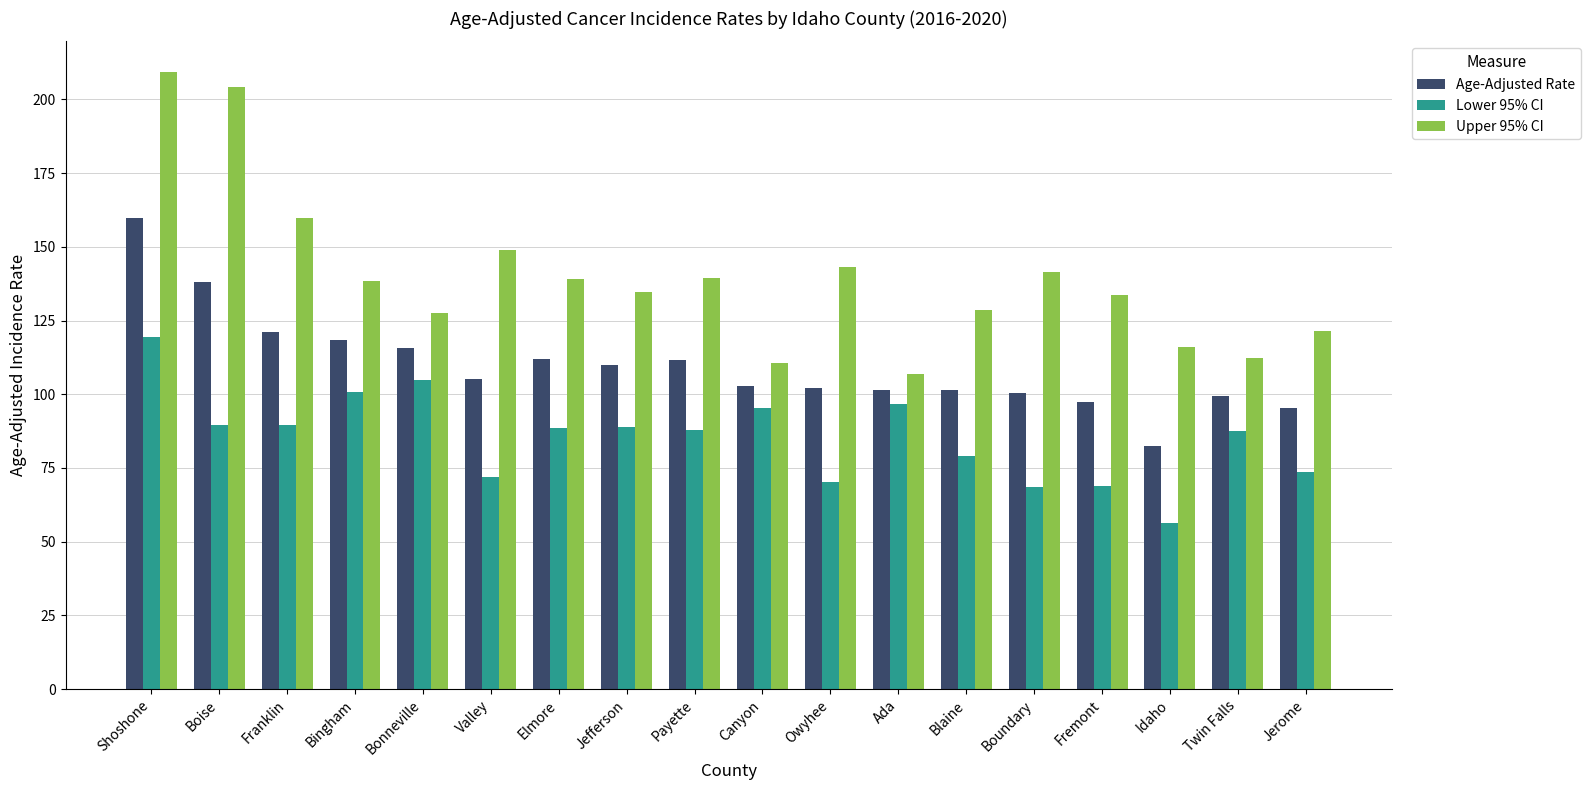

Between Shoshone and Jerome, which series saw the biggest shift?

Upper 95% CI